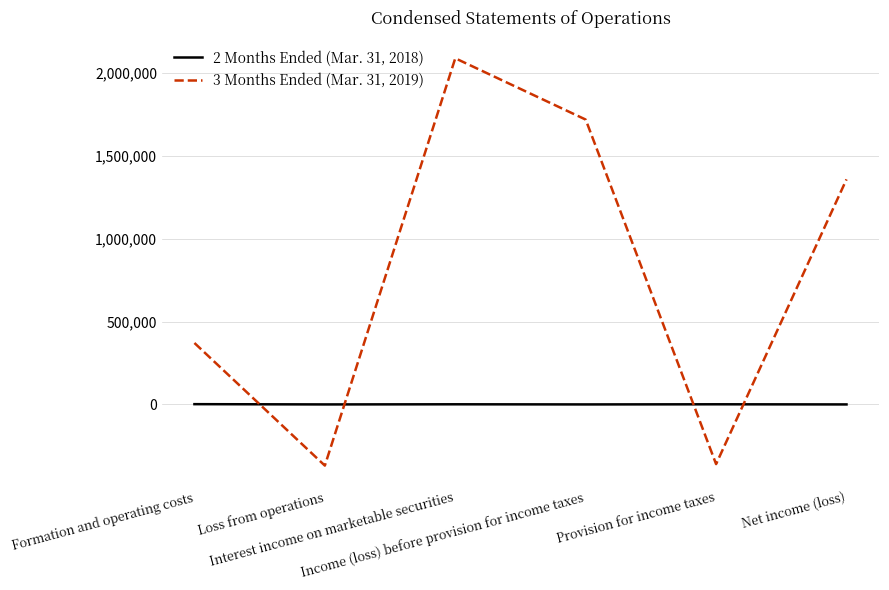

How many categories are shown in the chart?

6